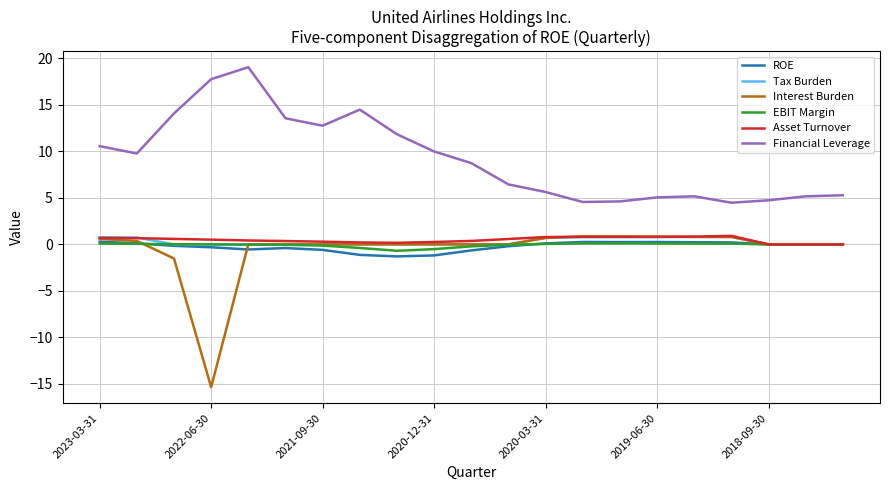

Does the chart have visible grid lines?

Yes